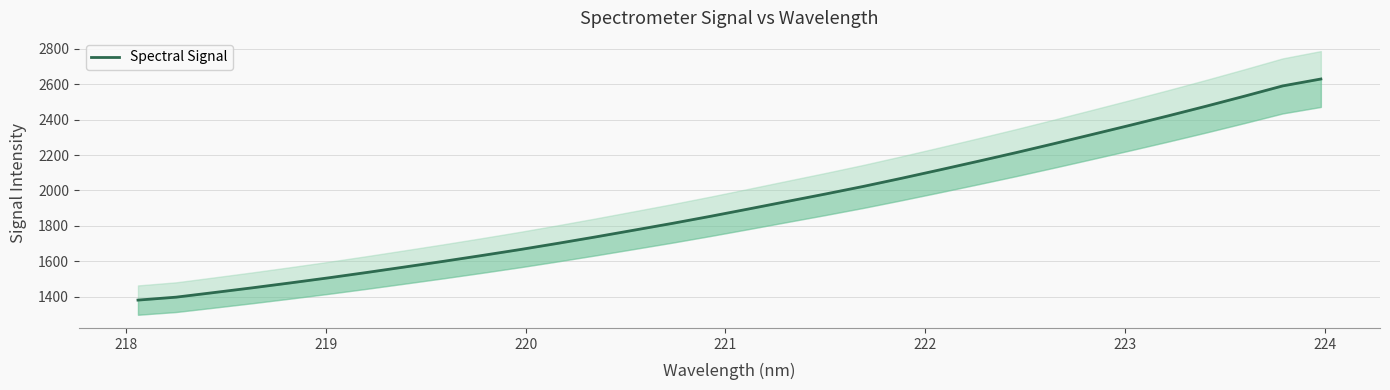

True or false: the data has more than 0 interior local peaks.

False